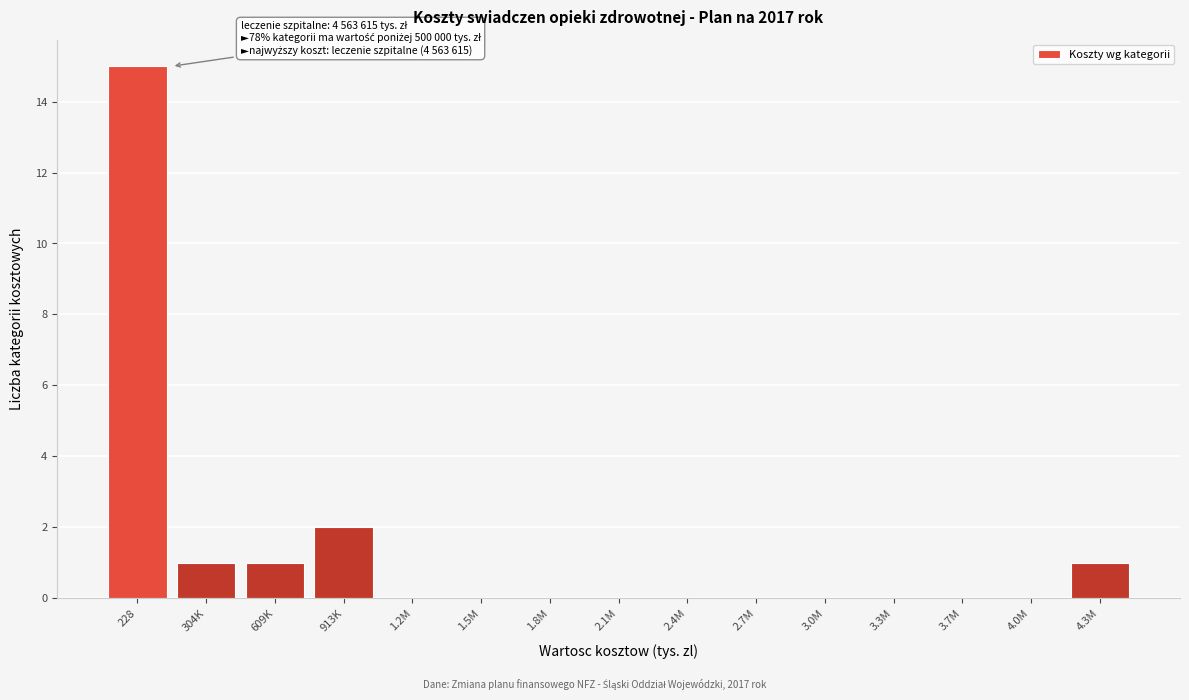

Reading left to right, list all the values displayed in this chart.

228=15	304K=1	609K=1	913K=2	1.2M=0	1.5M=0	1.8M=0	2.1M=0	2.4M=0	2.7M=0	3.0M=0	3.3M=0	3.7M=0	4.0M=0	4.3M=1